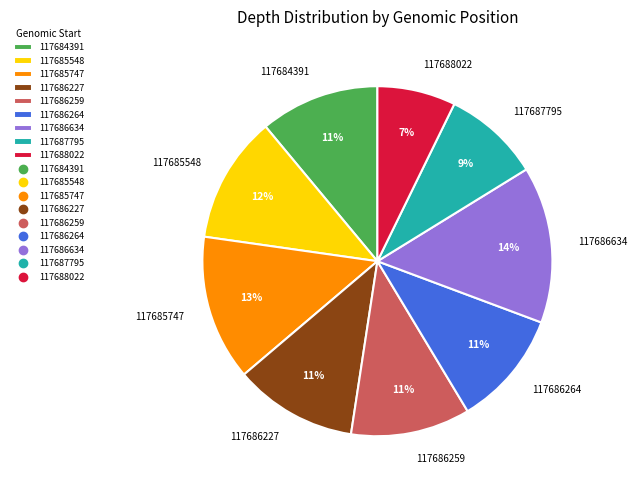

How many segments does this pie chart have?

9